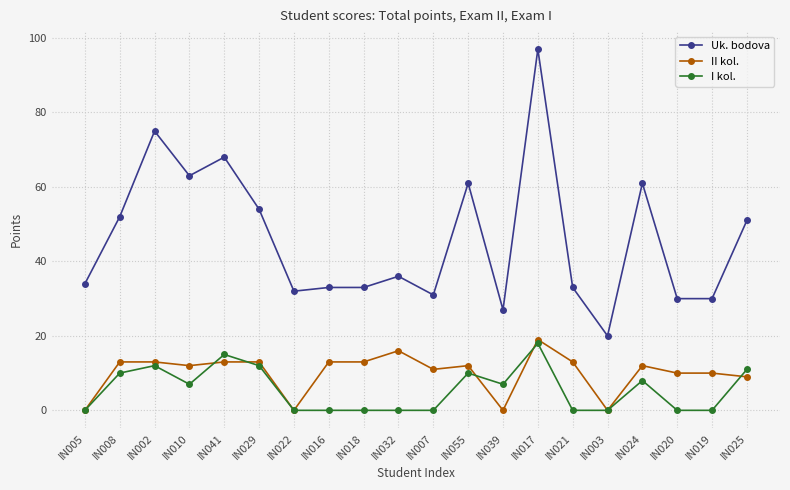

What is the total value across all series at IN005?

34